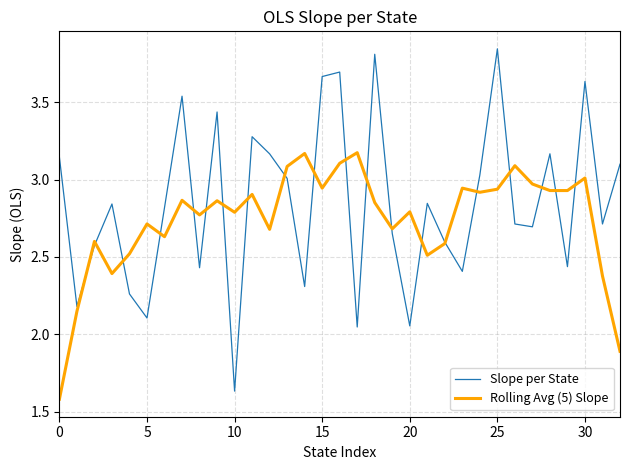

Which series has the largest range (max minus min)?

Slope per State